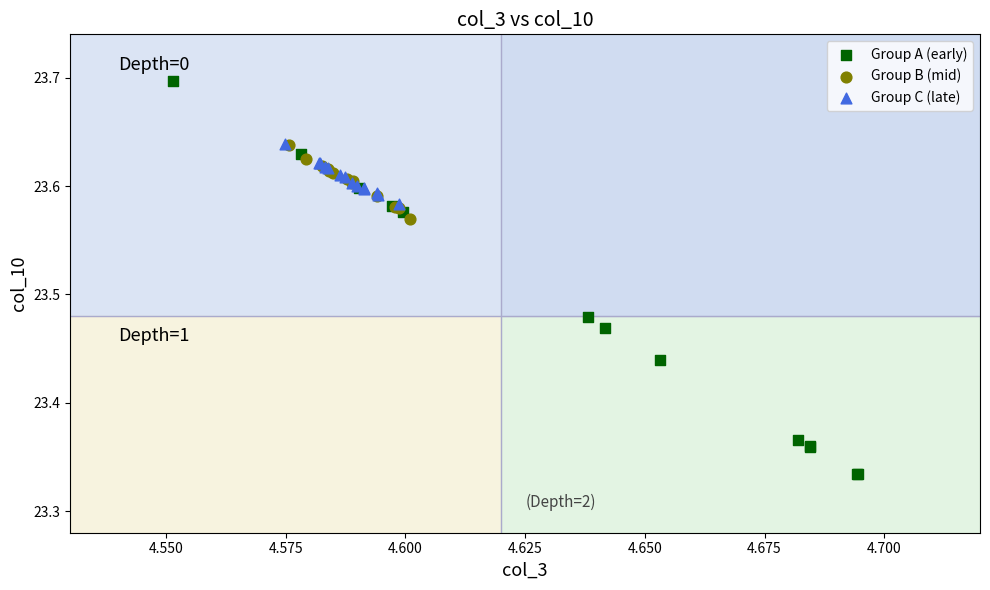

Which series has the widest spread of Y values?

Group A (early)